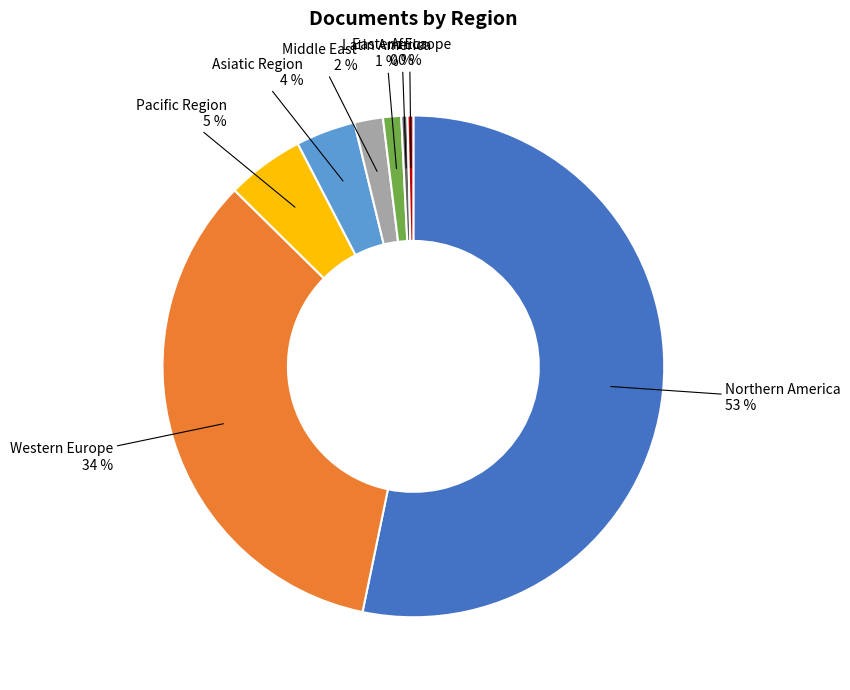

How many slices are in this pie chart?

8